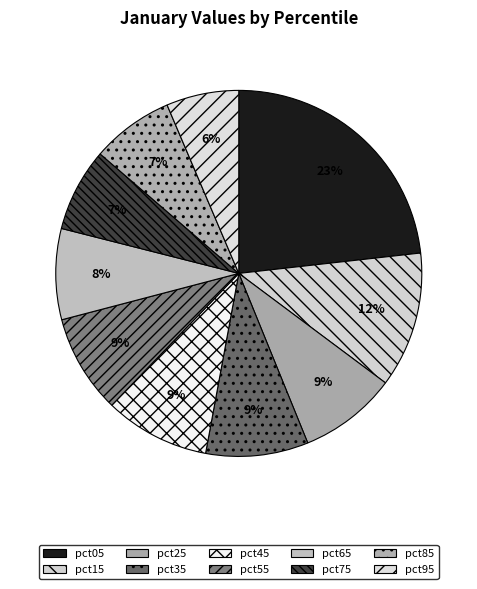

What is the largest slice in the pie chart?

pct05